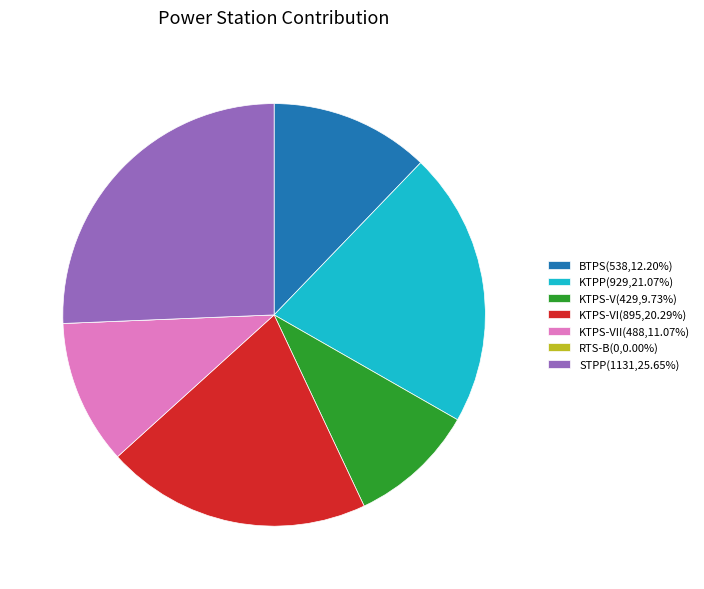

Is there any slice that represents more than half of the pie?

No